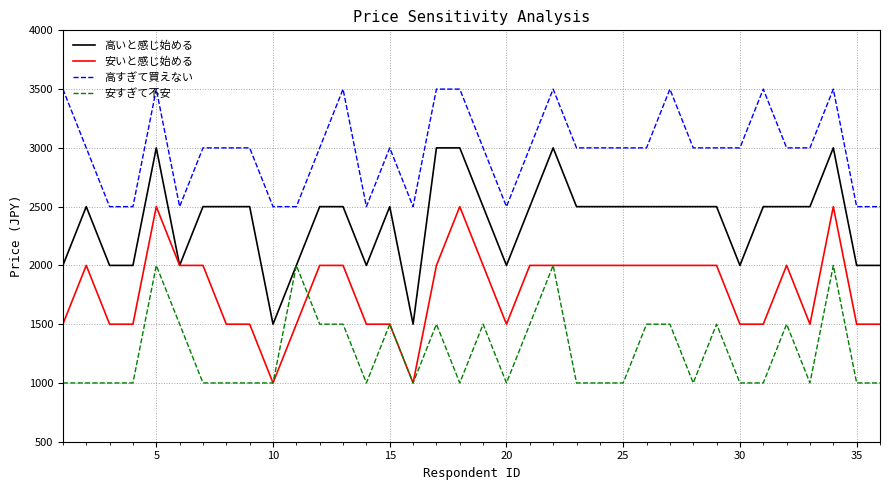

Does the chart have visible grid lines?

Yes